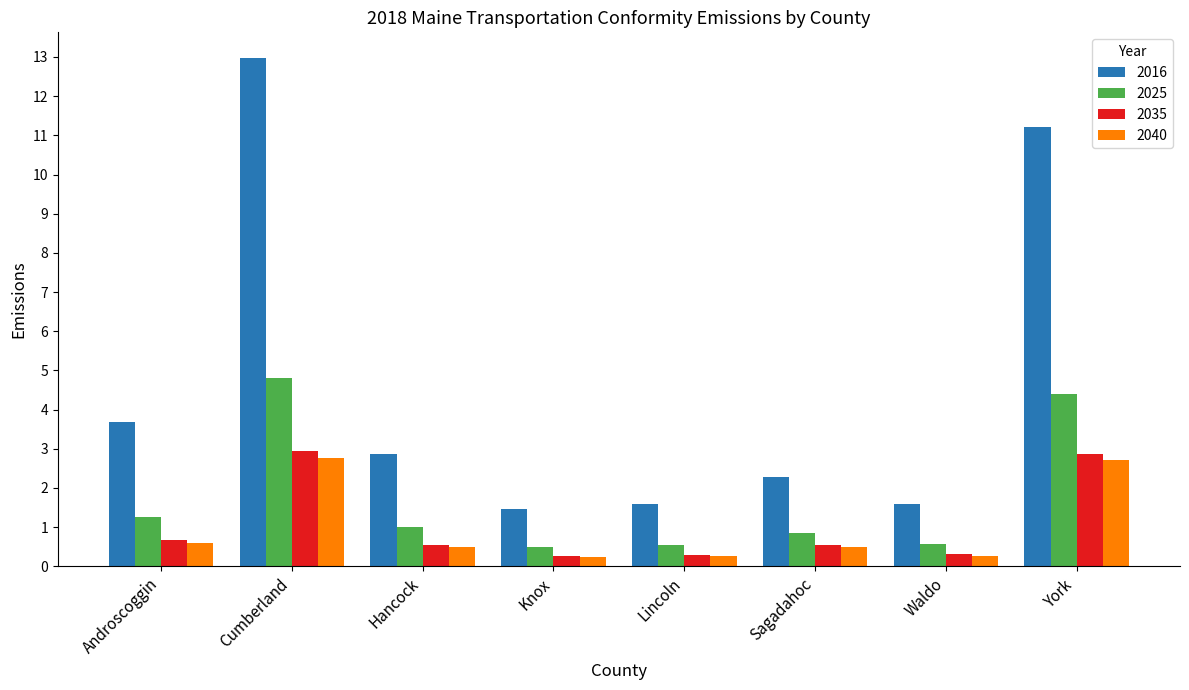

At which category is the sum across all series the highest?

Cumberland